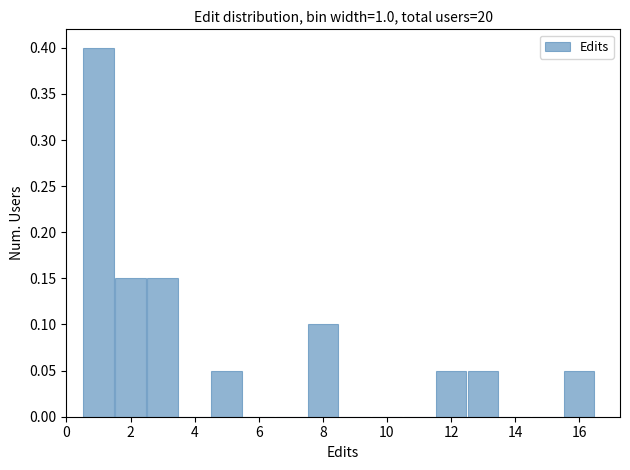

Reading left to right, transcribe this chart: for each bar, give the range it covers on the x-axis and its height. Neither the bar edges nor the heights are printed on the chart, so give them approximately, as read against the axes.

0.5 to 1.5: 0.40
1.5 to 2.5: 0.15
2.5 to 3.5: 0.15
3.5 to 4.5: 0
4.5 to 5.5: 0.05
5.5 to 6.5: 0
6.5 to 7.5: 0
7.5 to 8.5: 0.10
8.5 to 9.5: 0
9.5 to 10.5: 0
10.5 to 11.5: 0
11.5 to 12.5: 0.05
12.5 to 13.5: 0.05
13.5 to 14.5: 0
14.5 to 15.5: 0
15.5 to 16.5: 0.05